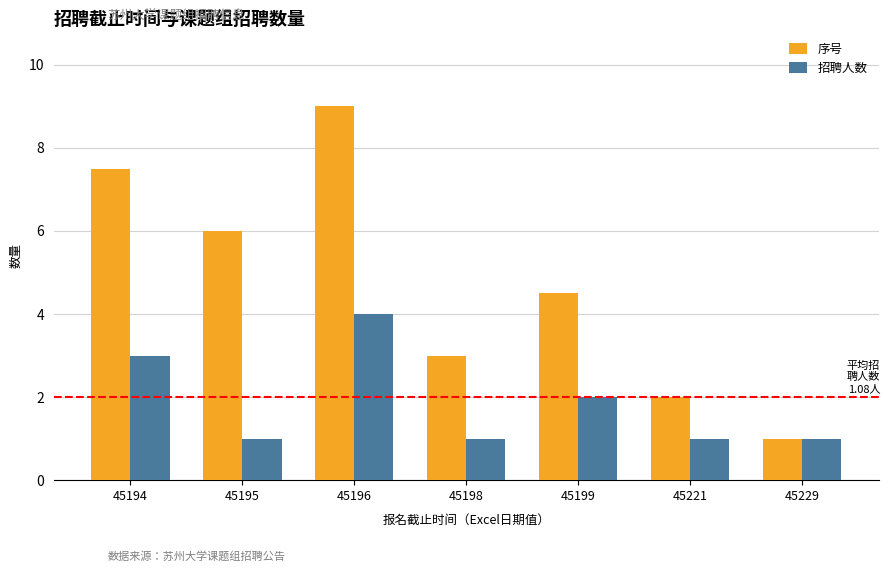

Rank the series by their maximum value, from highest to lowest.

序号, 招聘人数